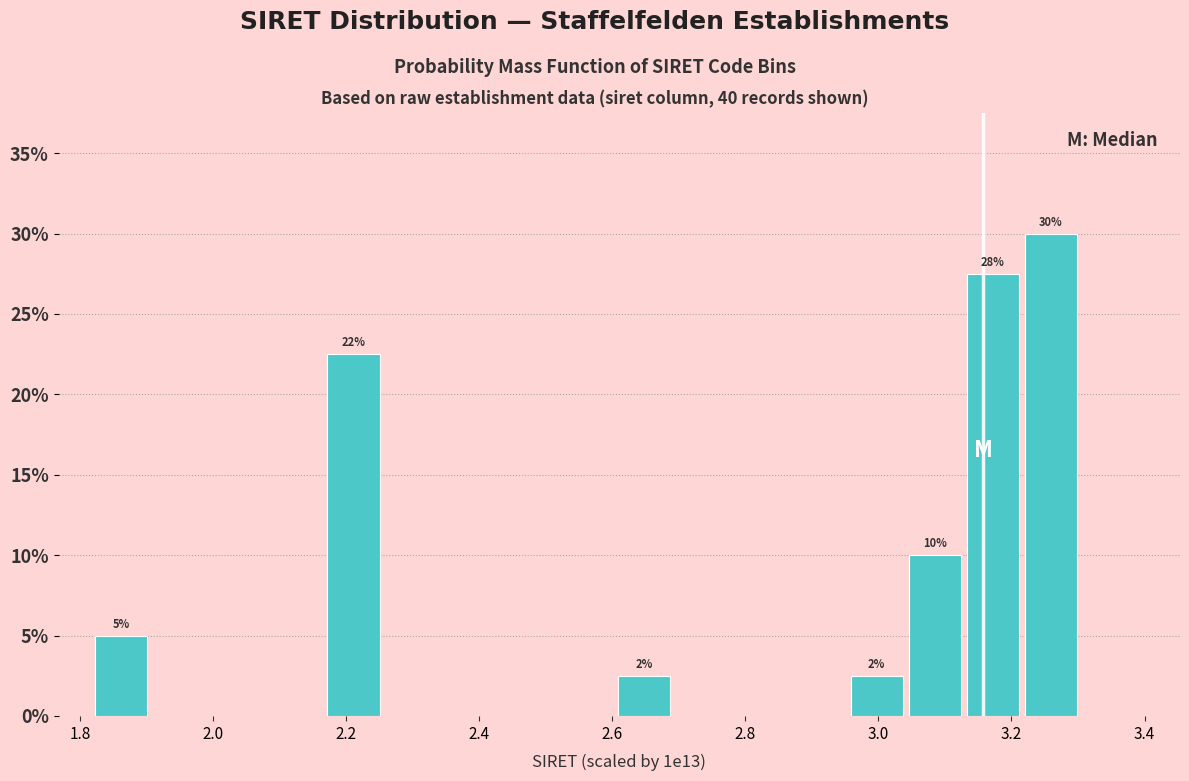

Which range on the x-axis has the tallest bar?

3.22 to 3.30